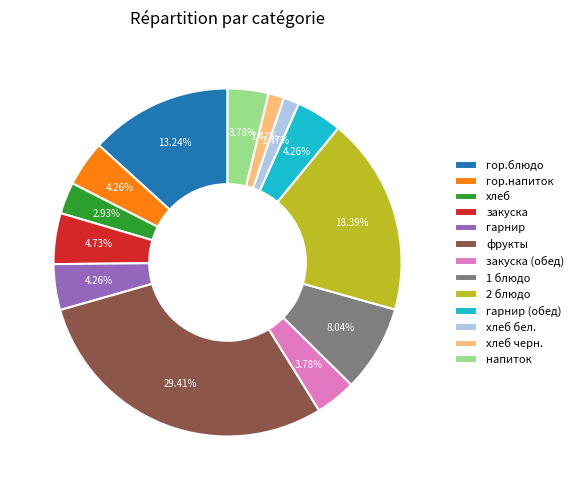

To the nearest percent, what is the average slice percentage?

8%